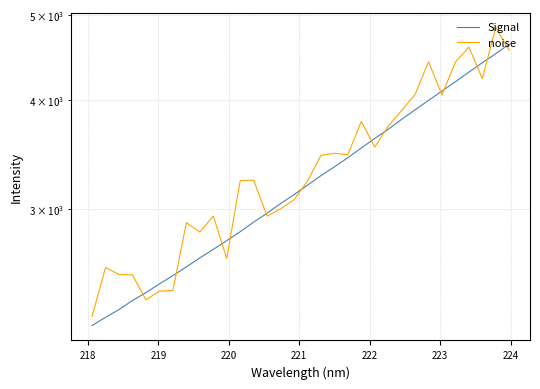

True or false: noise has more than 1 interior local peaks.

True